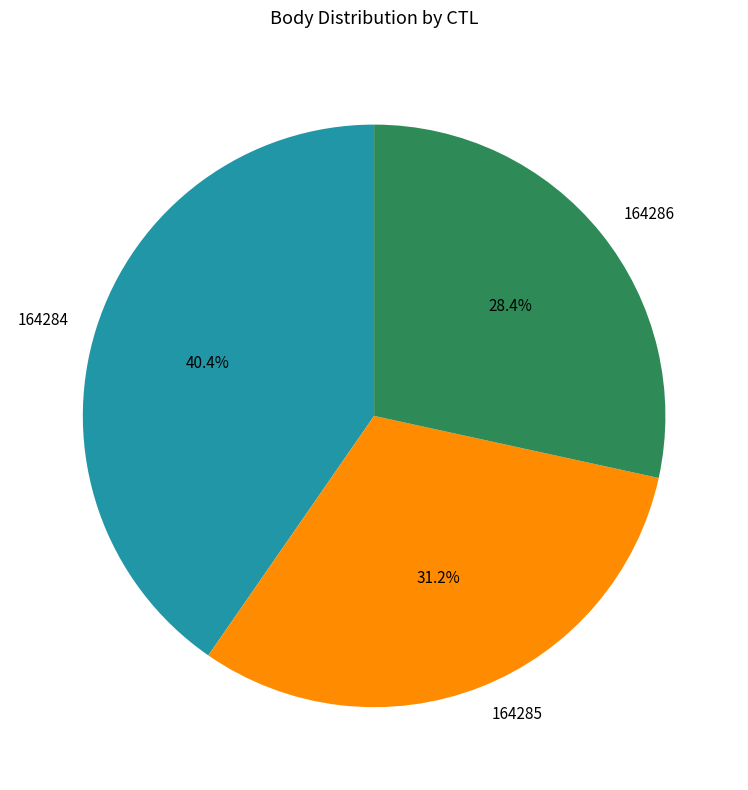

How many slices are in this pie chart?

3